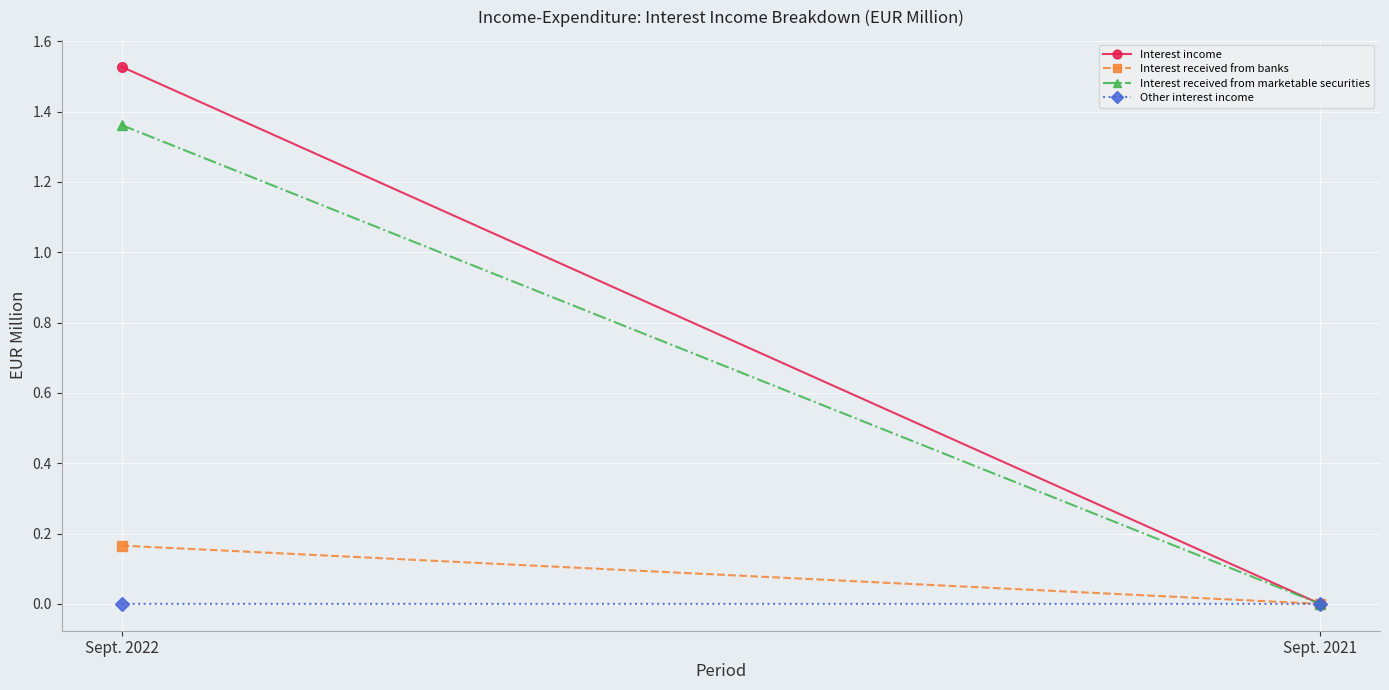

Reading left to right, extract all data points from this chart.

Interest income: Sept. 2022=1.5	Sept. 2021=0.0
Interest received from banks: Sept. 2022=0.2	Sept. 2021=0.0
Interest received from marketable securities: Sept. 2022=1.4	Sept. 2021=0.0
Other interest income: Sept. 2022=0.0	Sept. 2021=0.0